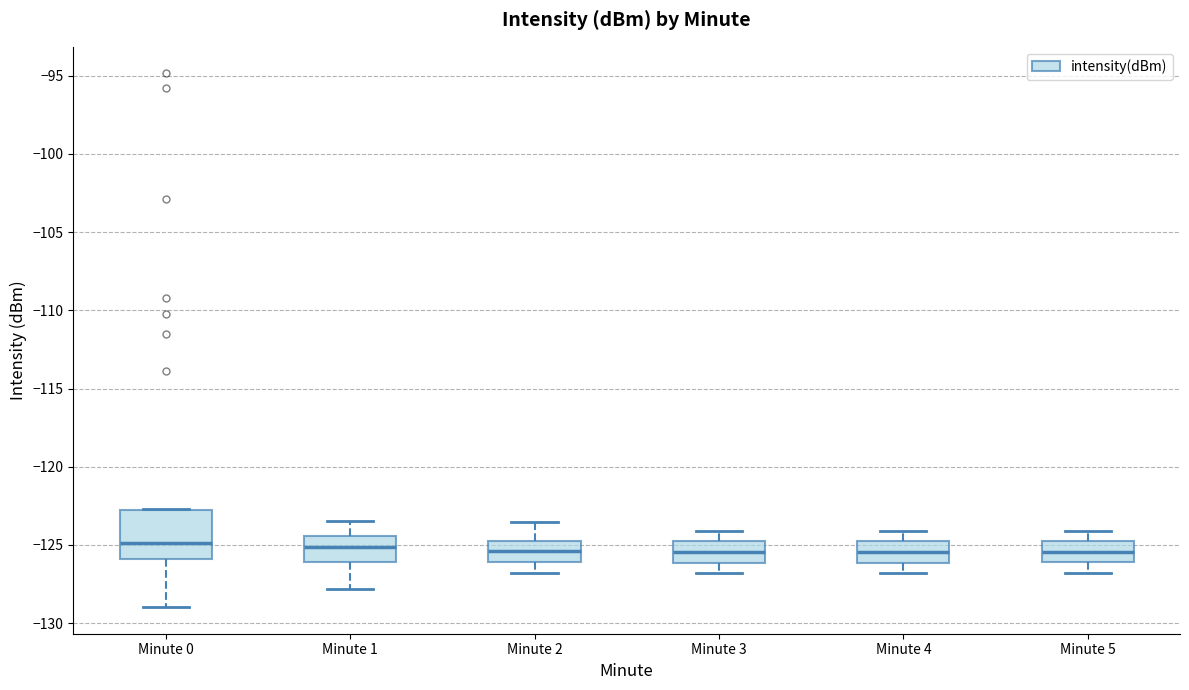

Where is the lower edge of the box for Minute 0 on the y-axis? The values are not printed on the chart, so give them approximately, as read against the axis.

-126.0